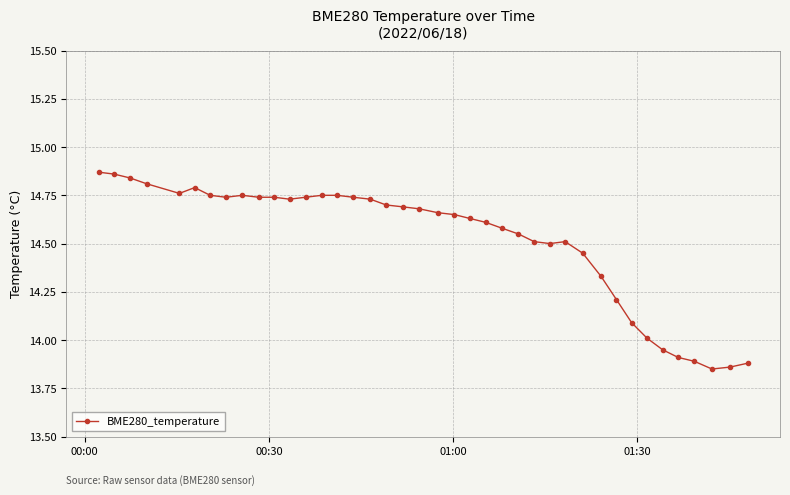

What is the difference between the second highest and second lowest values?

1.0